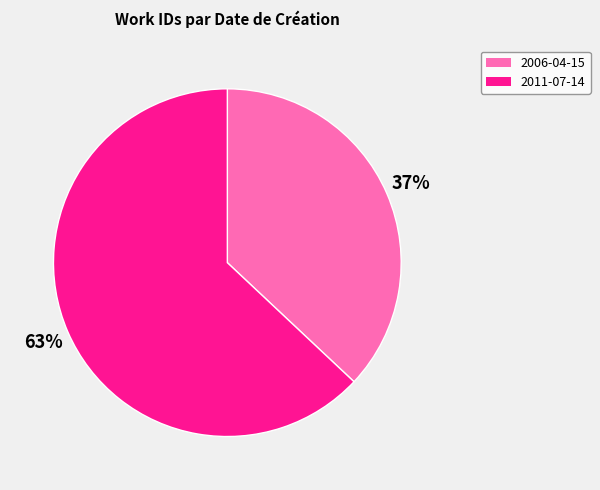

Approximately how many times larger is the value at 2011-07-14 compared to 2006-04-15?

1.7